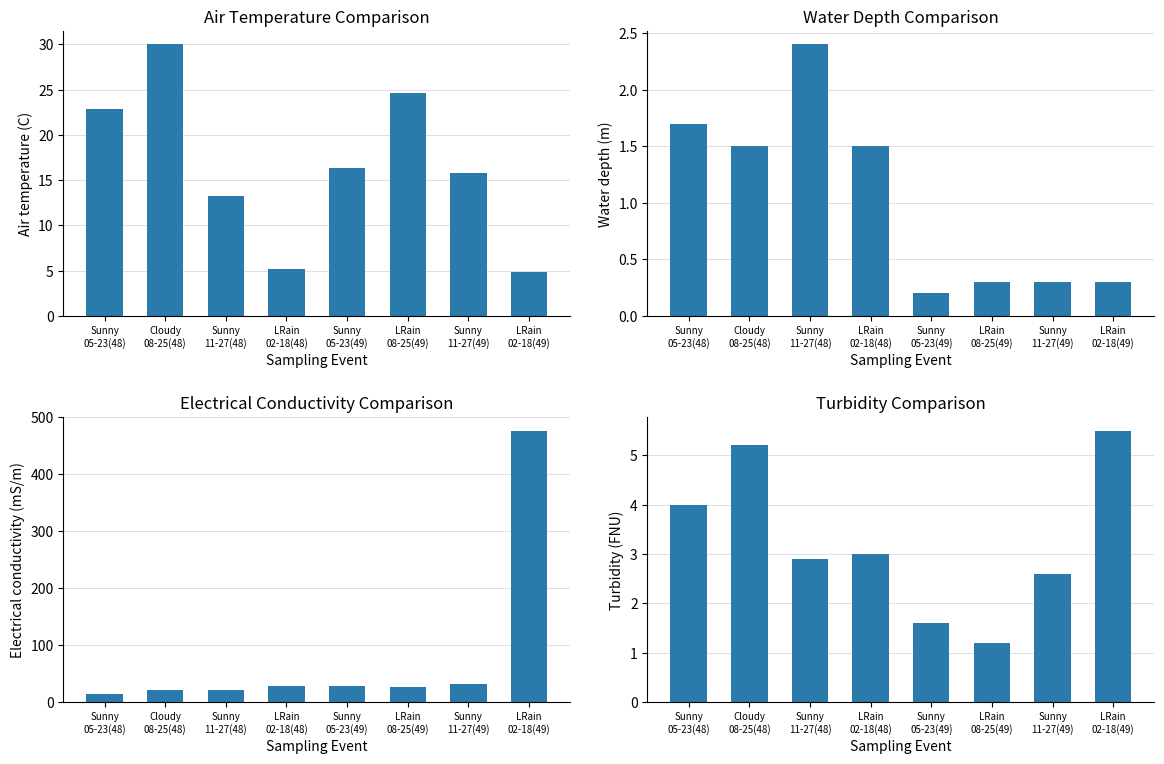

What is the total value across all series at Sunny
11-27(49)?

51.1